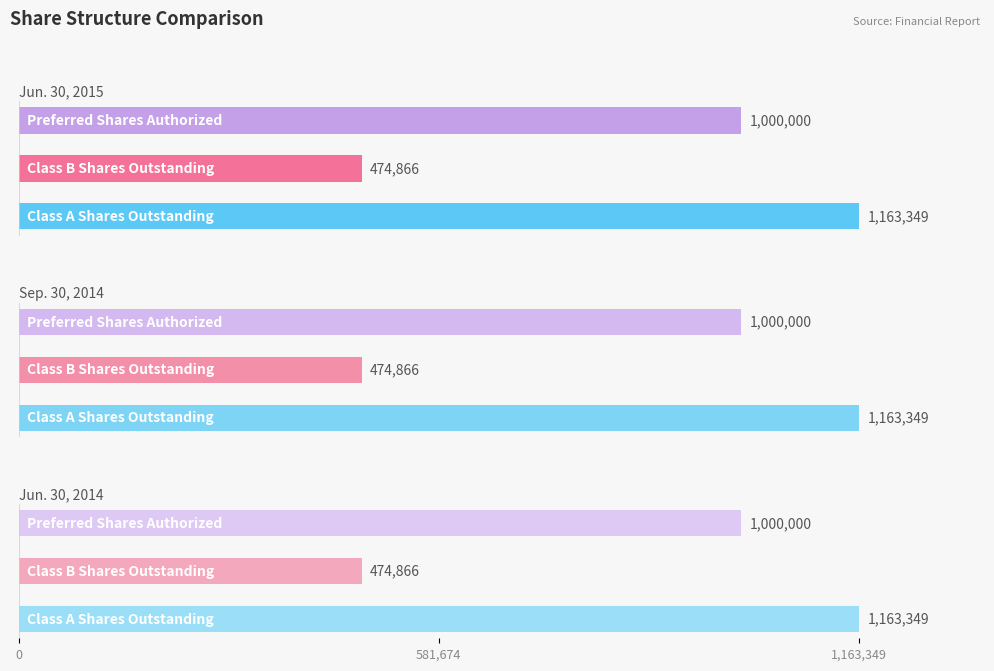

The value of Jun. 30, 2015 at 581,674 is 474866. True or false?

True